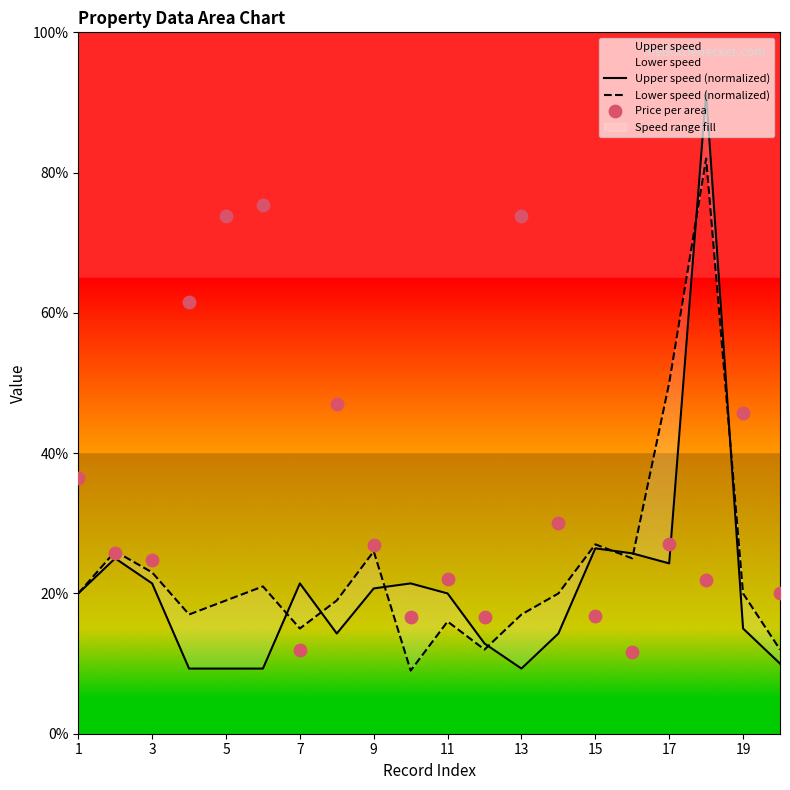

Which series contains the highest Y value?

Upper speed (normalized)